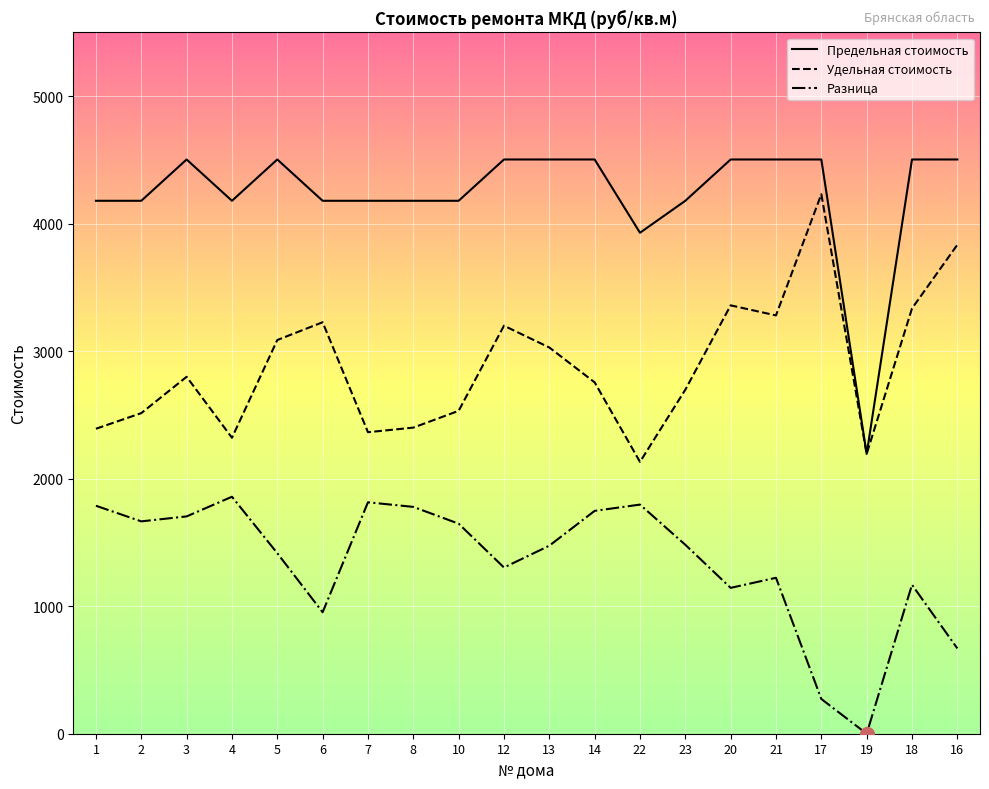

Is this an area chart (filled region under the line)?

No